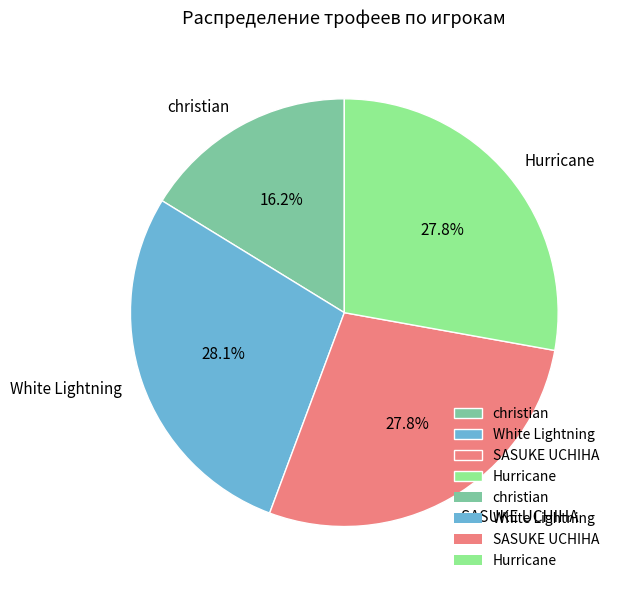

Is it true that SASUKE UCHIHA is 28% of the pie?

True